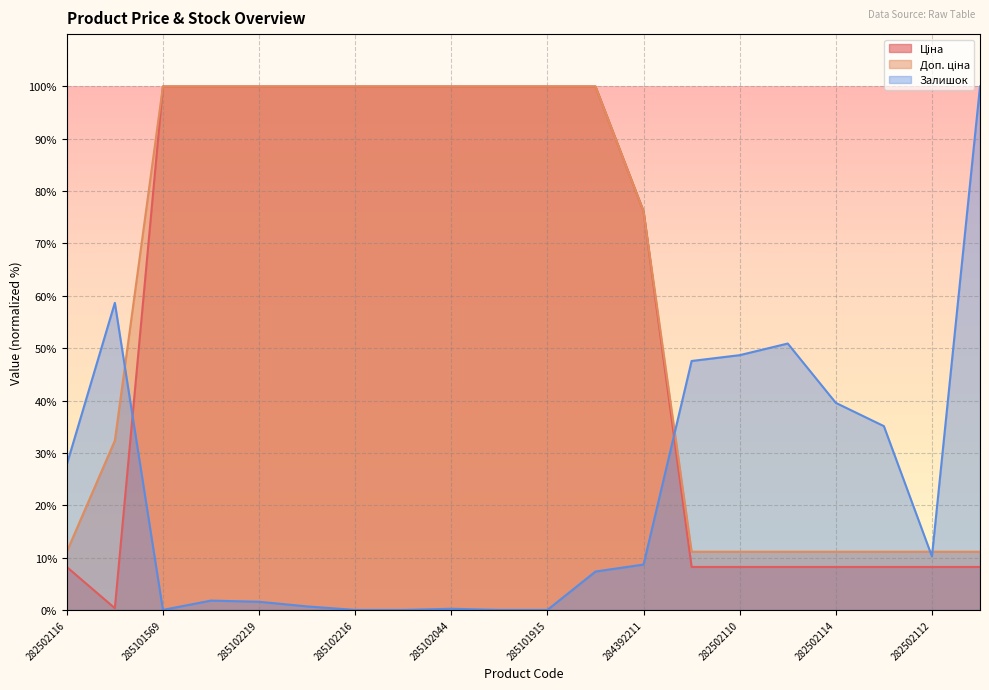

True or false: Ціна and Доп. ціна cross at least once.

False